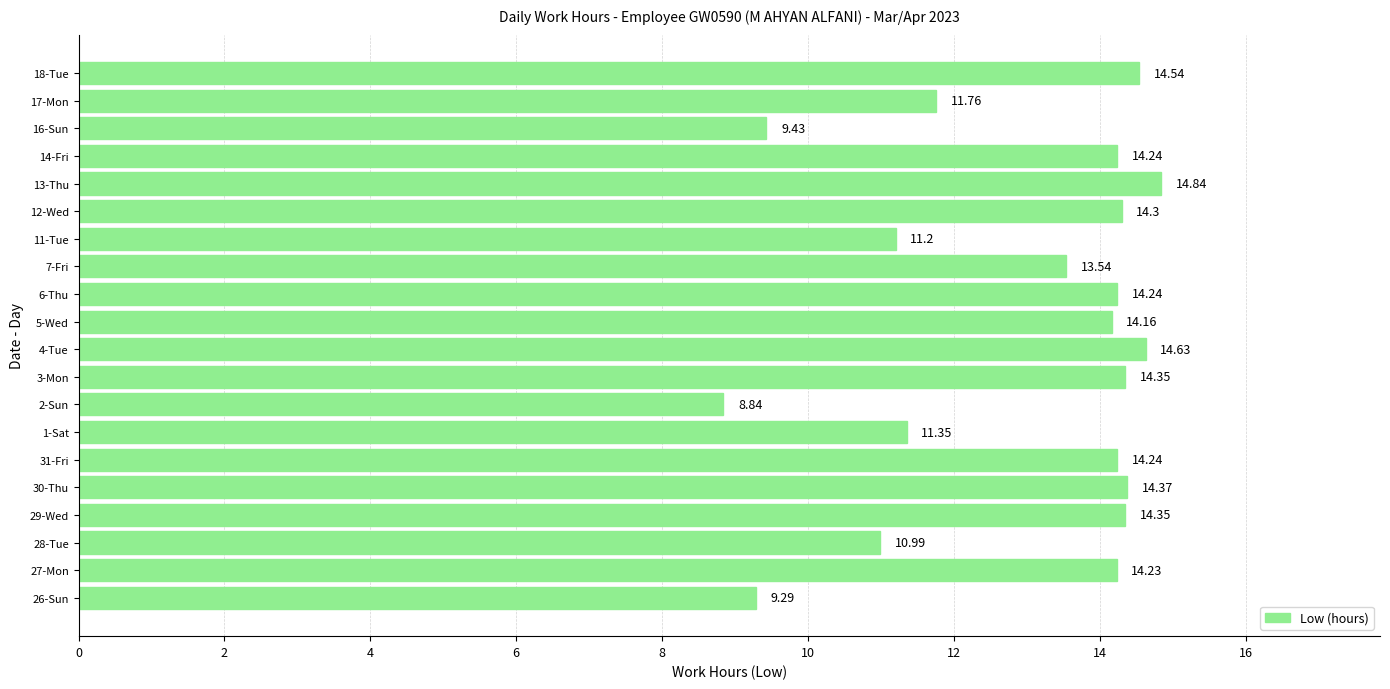

What is the maximum value shown in the chart?

14.8